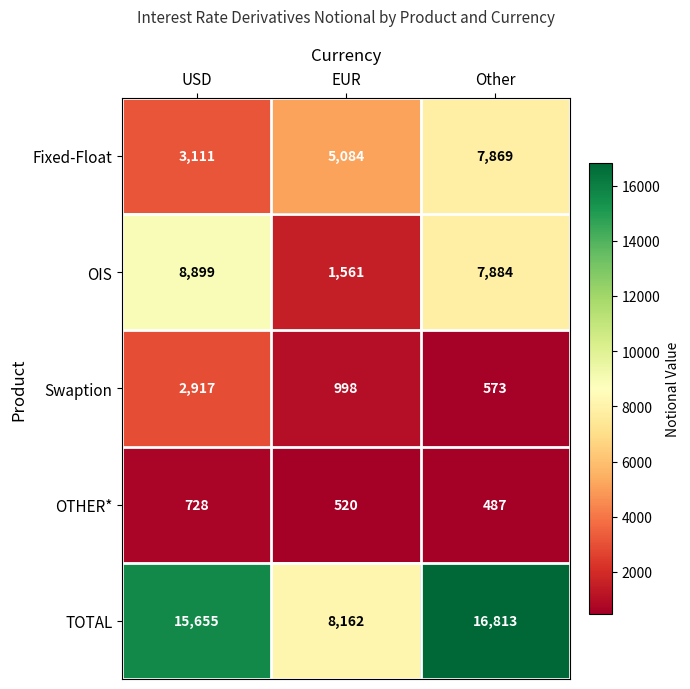

Between EUR and Other, which series saw the biggest shift?

TOTAL